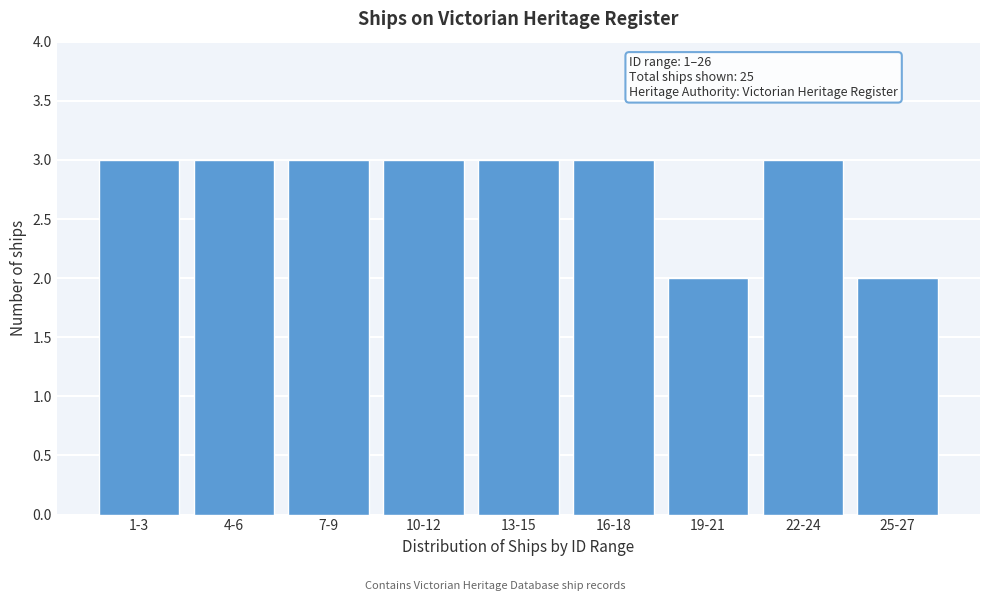

Reading left to right, what are all the values shown in this chart?

1-3=3	4-6=3	7-9=3	10-12=3	13-15=3	16-18=3	19-21=2	22-24=3	25-27=2